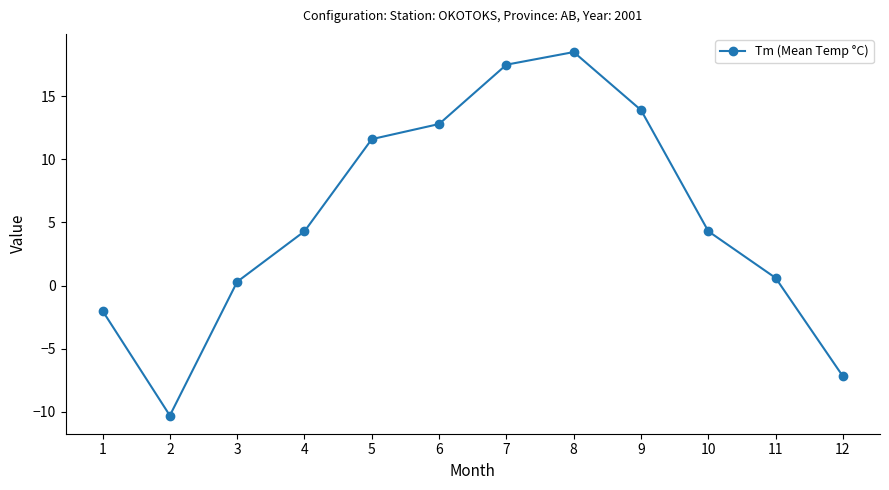

Which has a higher value, 9 or 11?

9